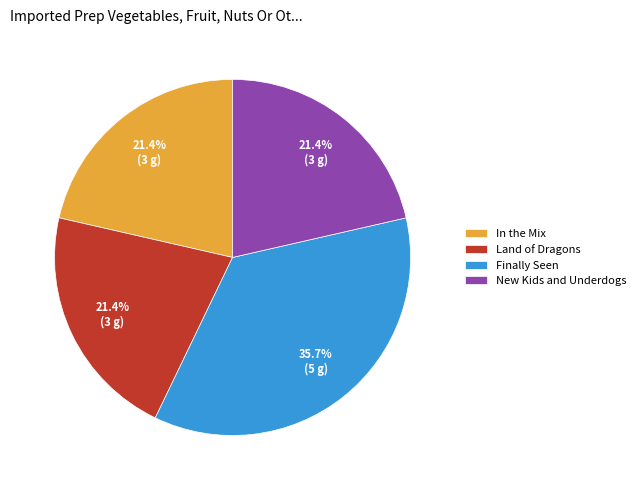

To the nearest percent, what percentage of the pie is Land of Dragons?

21%